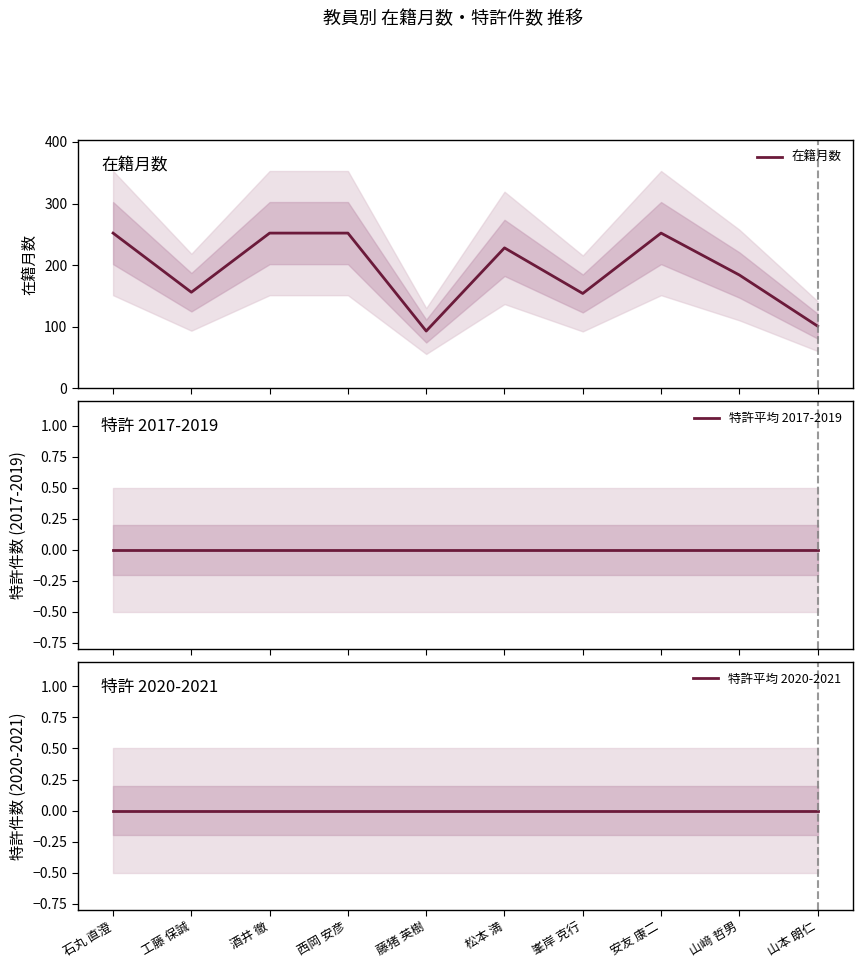

The value of 特許平均 2020-2021 at 安友 康二 is 0. True or false?

True